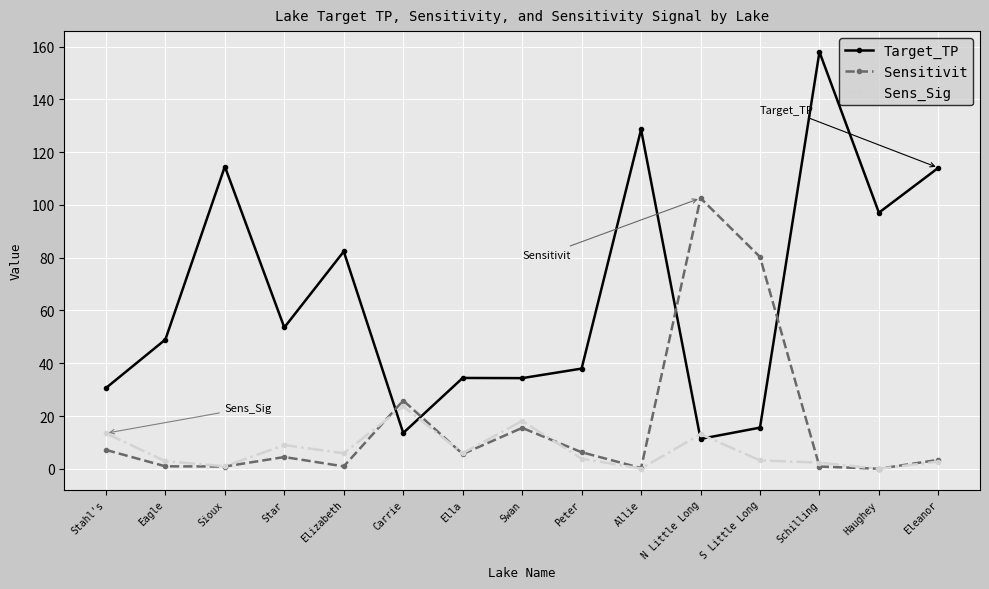

Which series changed the most between Swan and Schilling?

Target_TP